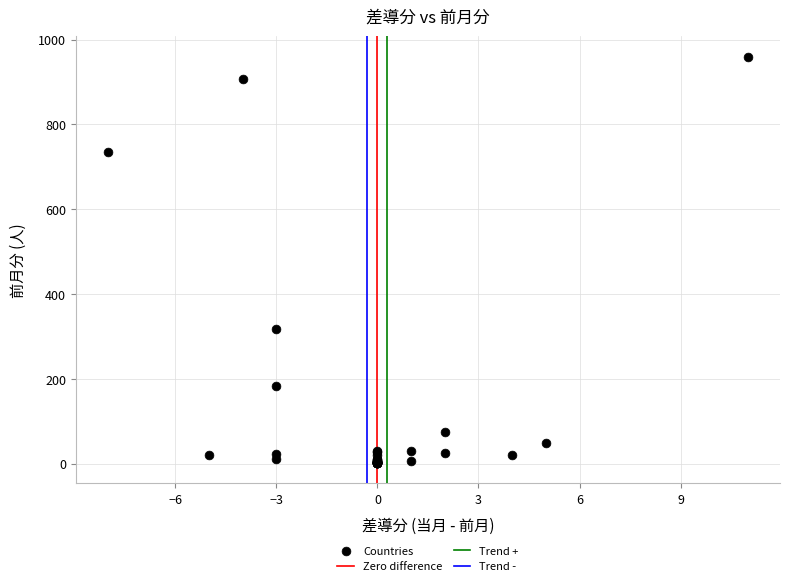

What Y value in the scatter plot is closest to 481?

318